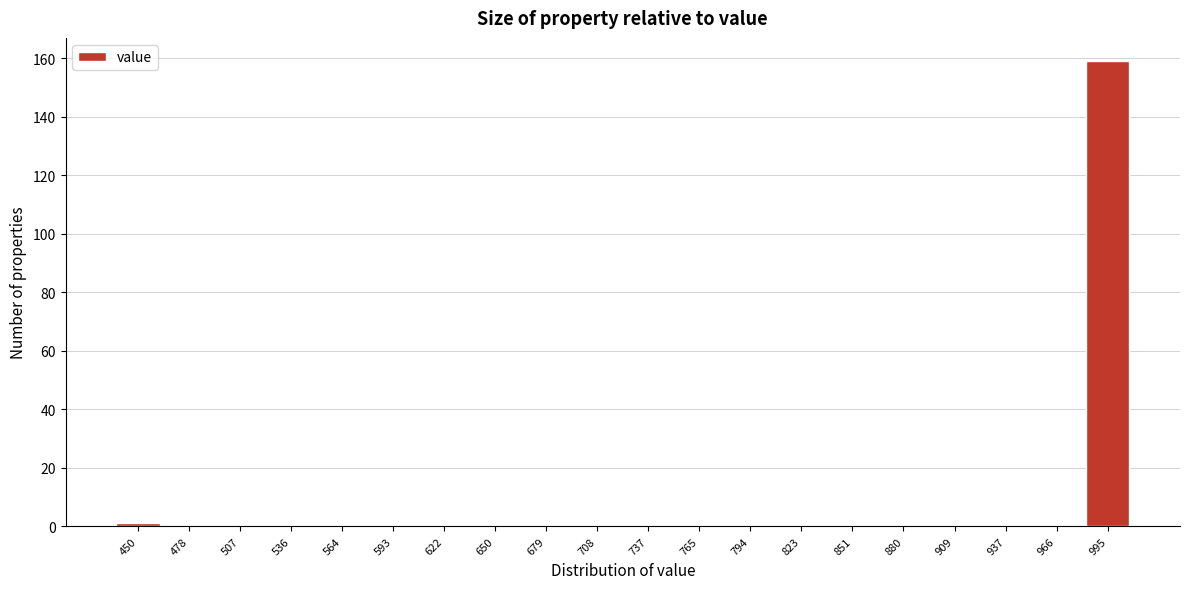

Reading left to right, list all the values displayed in this chart.

450=1	478=0	507=0	536=0	564=0	593=0	622=0	650=0	679=0	708=0	737=0	765=0	794=0	823=0	851=0	880=0	909=0	937=0	966=0	995=159